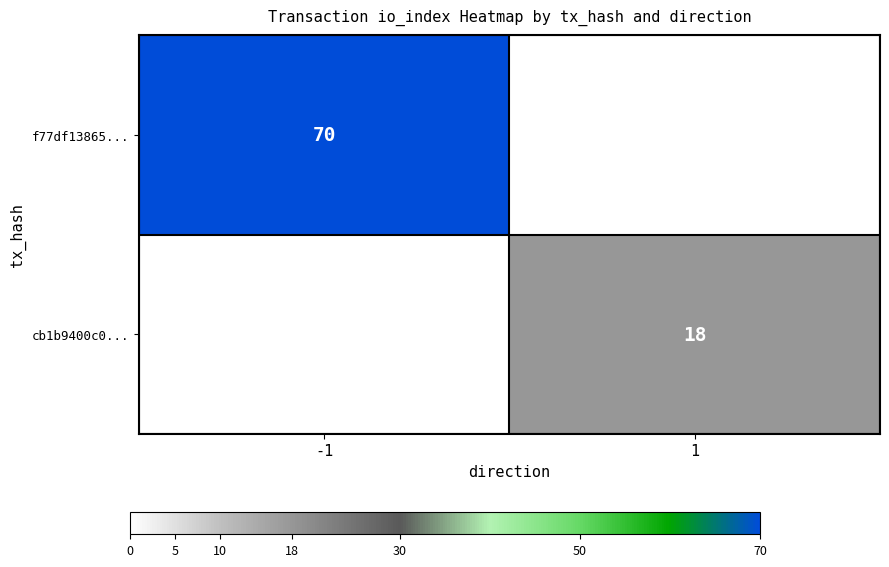

The f77df13865... series shows 15 at -1. True or false?

False